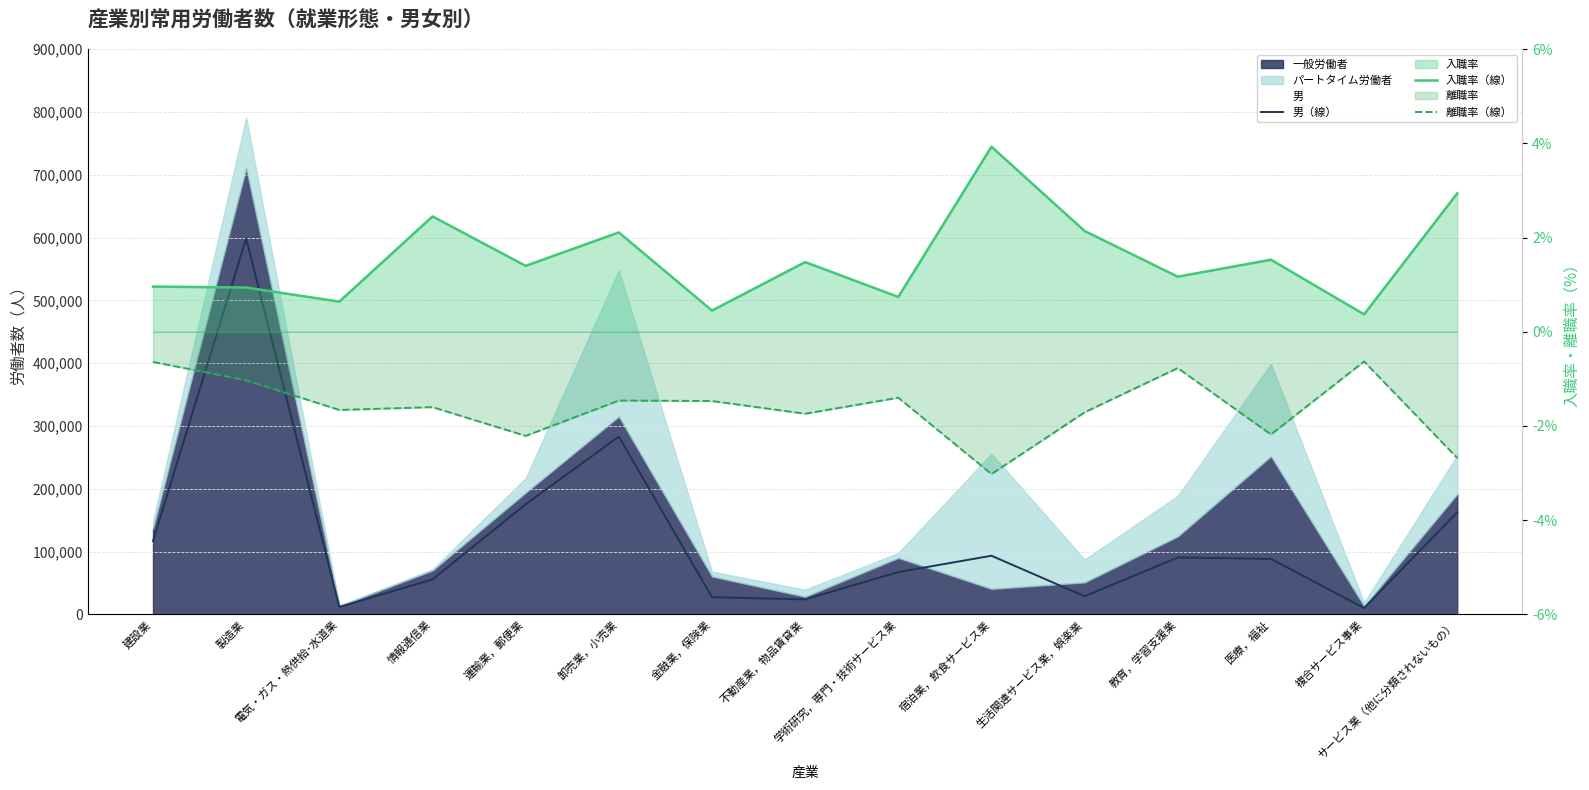

True or false: 男（線） has more than 0 points higher than both neighbors.

True